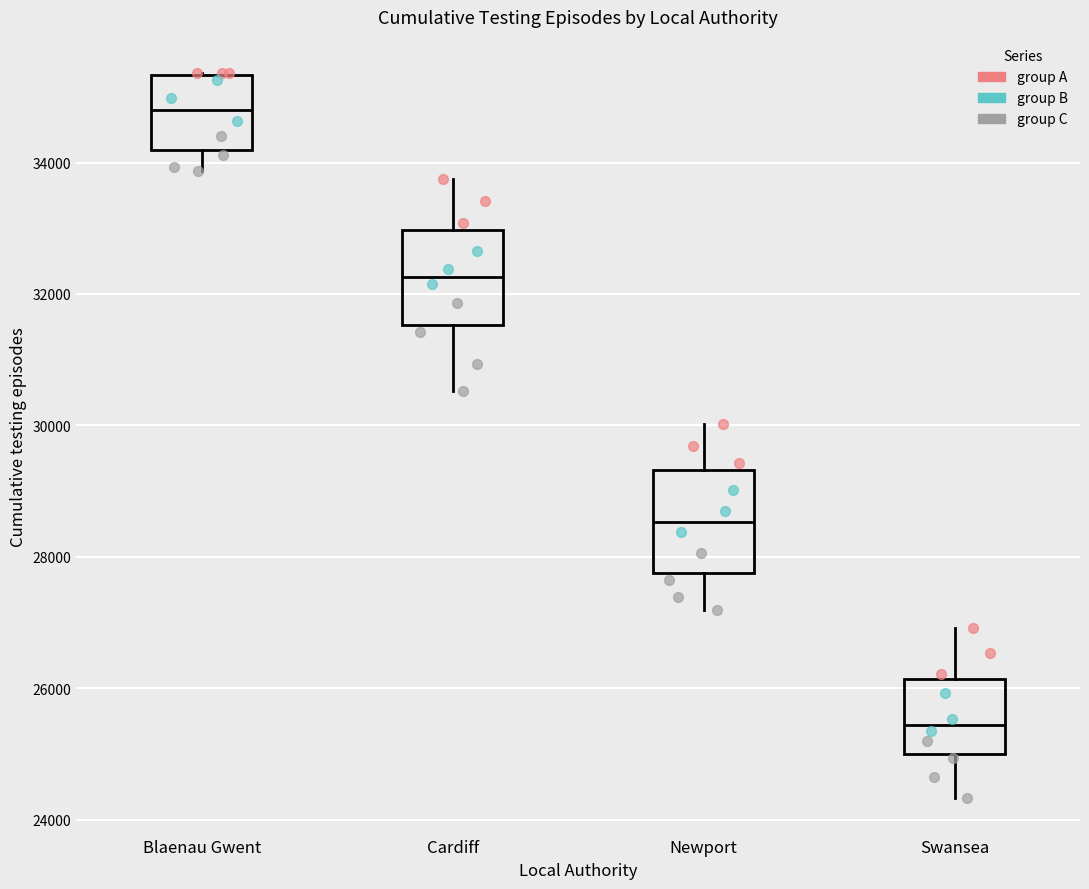

Where is the lower edge of the box for Newport on the y-axis? The values are not printed on the chart, so give them approximately, as read against the axis.

27800